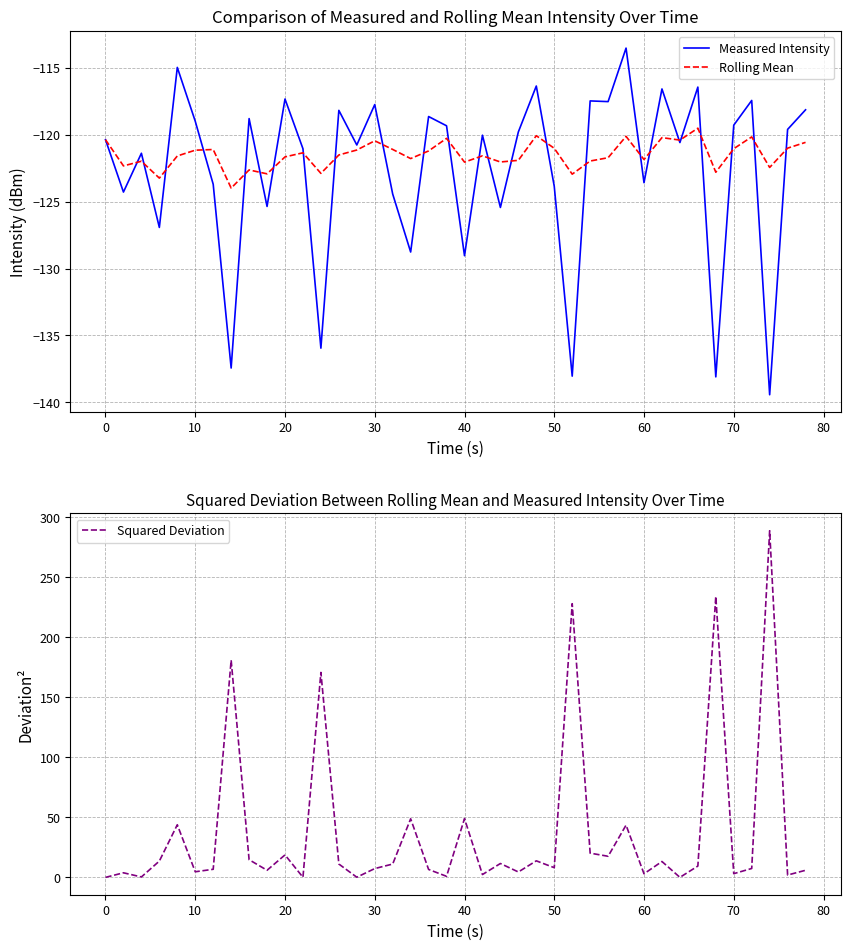

What is the maximum value for Measured Intensity?

-113.5